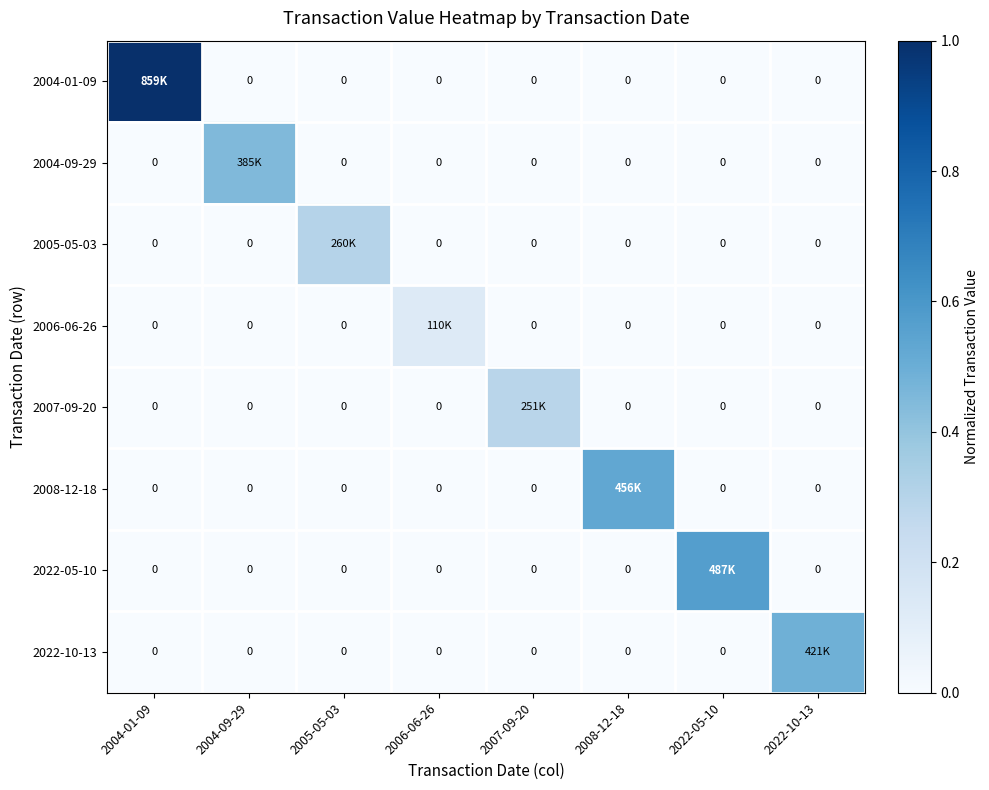

At how many categories does at least one series exceed 0?

8